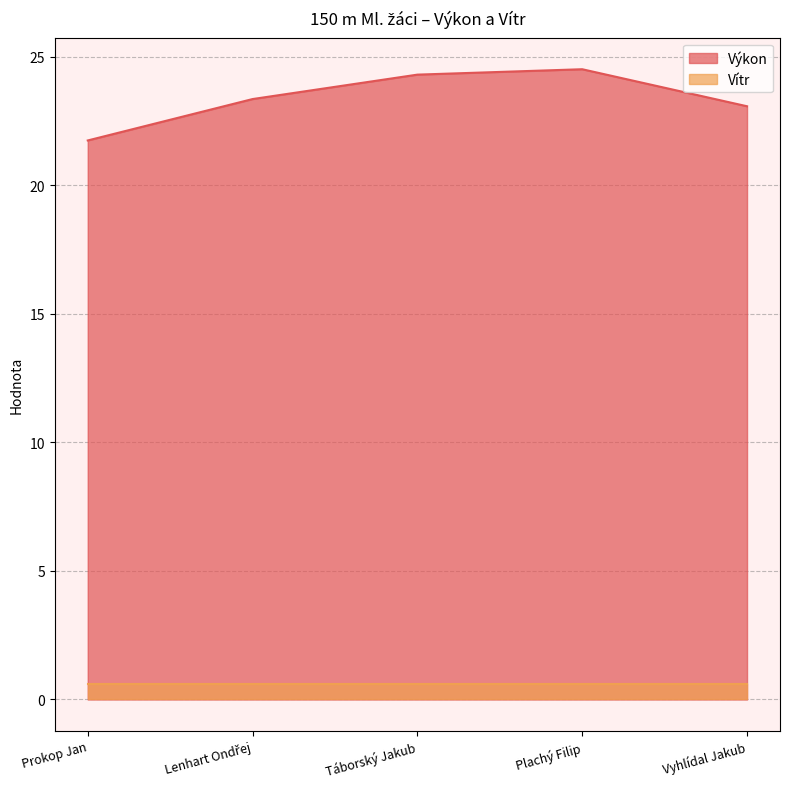

At which label is the value closest to 23?

Vyhlídal Jakub